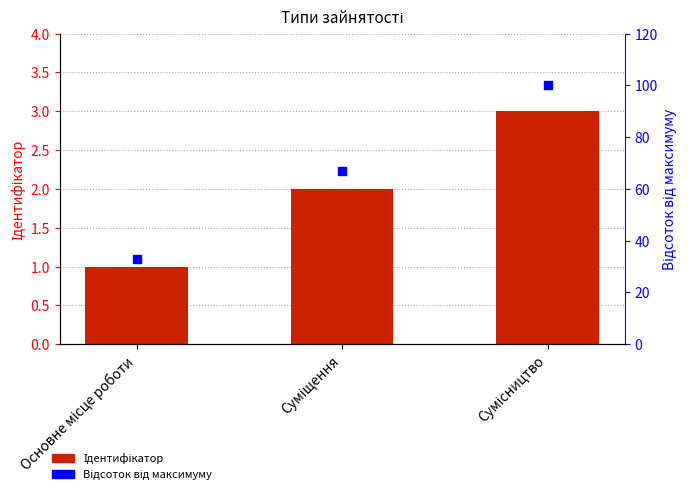

Which series has the largest Y range (max minus min)?

Відсоток від максимуму